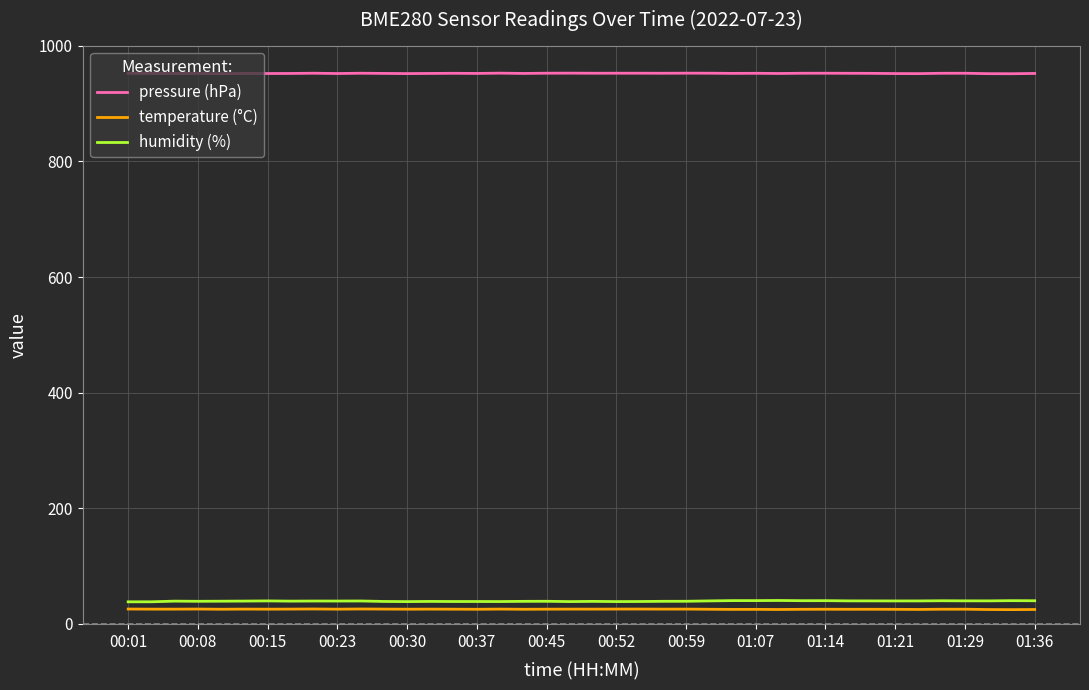

True or false: temperature (°C) and pressure (hPa) intersect in this chart.

False